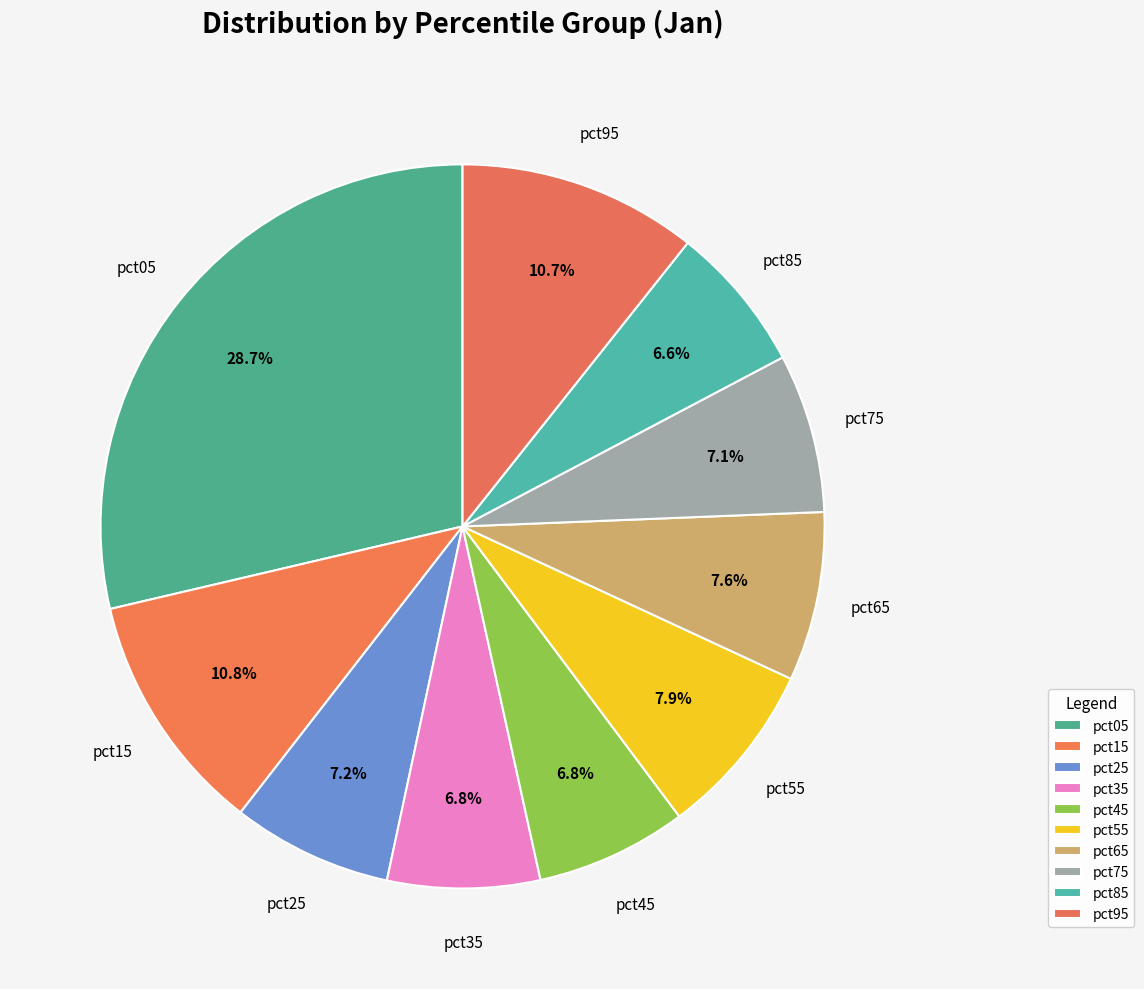

To the nearest percent, what is the difference between the largest and smallest slice percentages?

22%